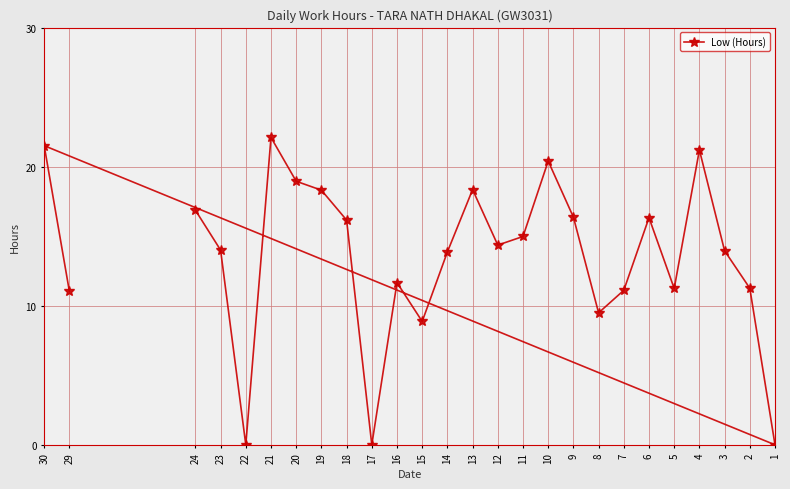

List the labels in order of value, largest first.

21, 30, 4, 10, 20, 13, 19, 24, 9, 6, 18, 11, 12, 23, 3, 14, 16, 2, 5, 7, 29, 8, 15, 1, 17, 22